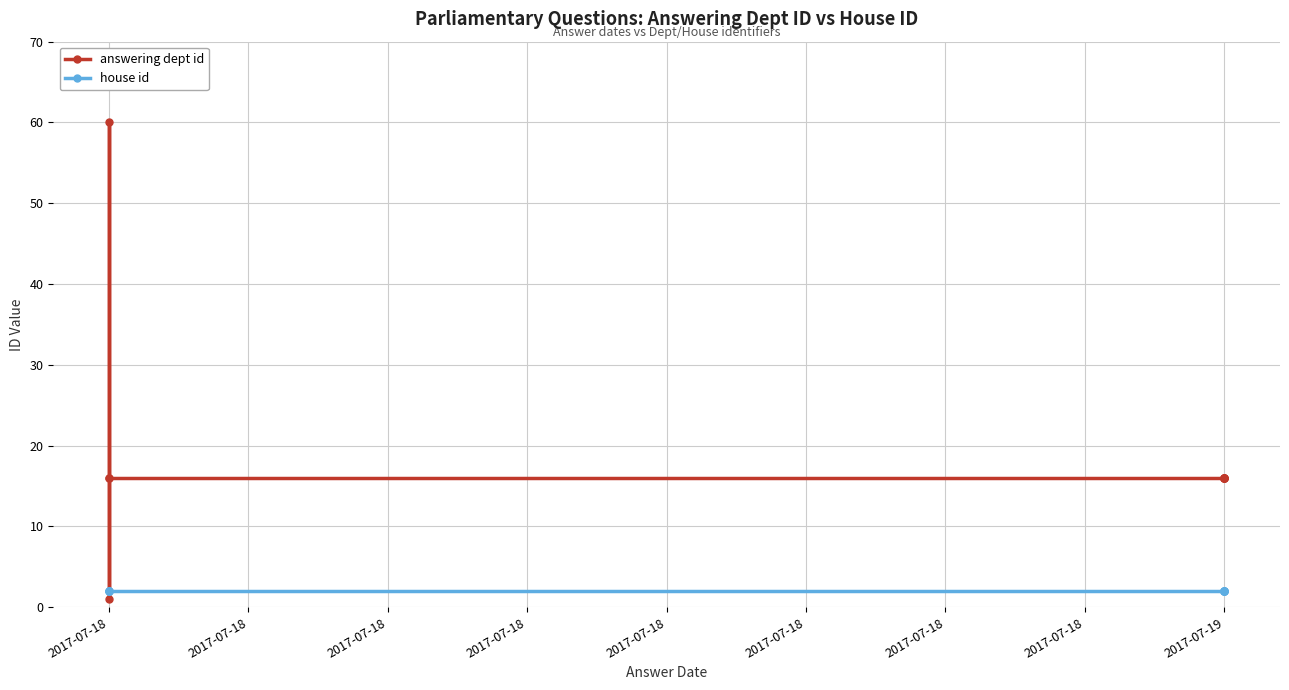

What is the approximate value of answering dept id at 2017-07-18?

60